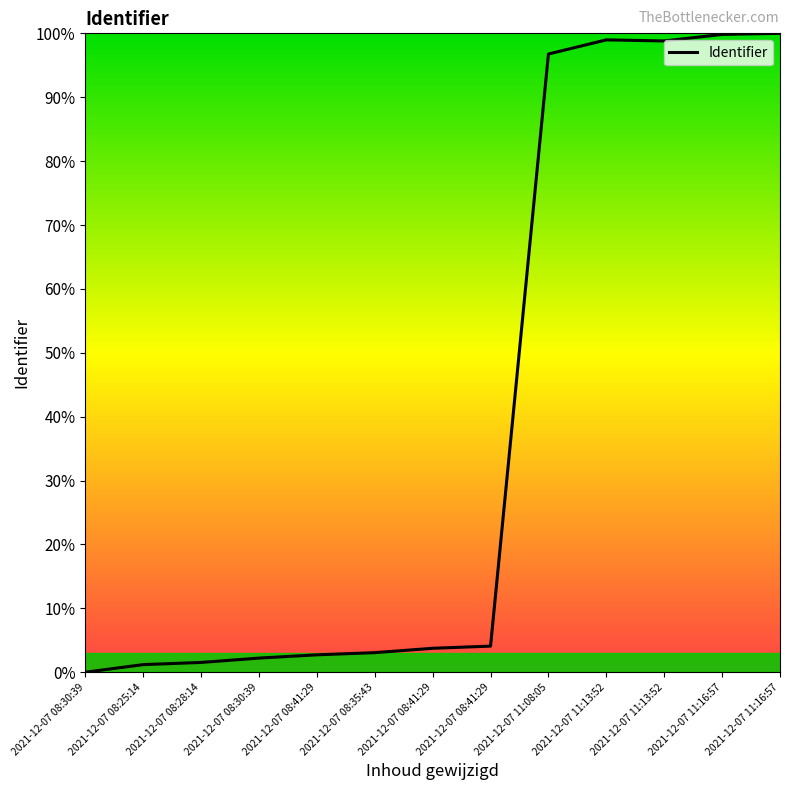

How many lines are shown in the chart?

1